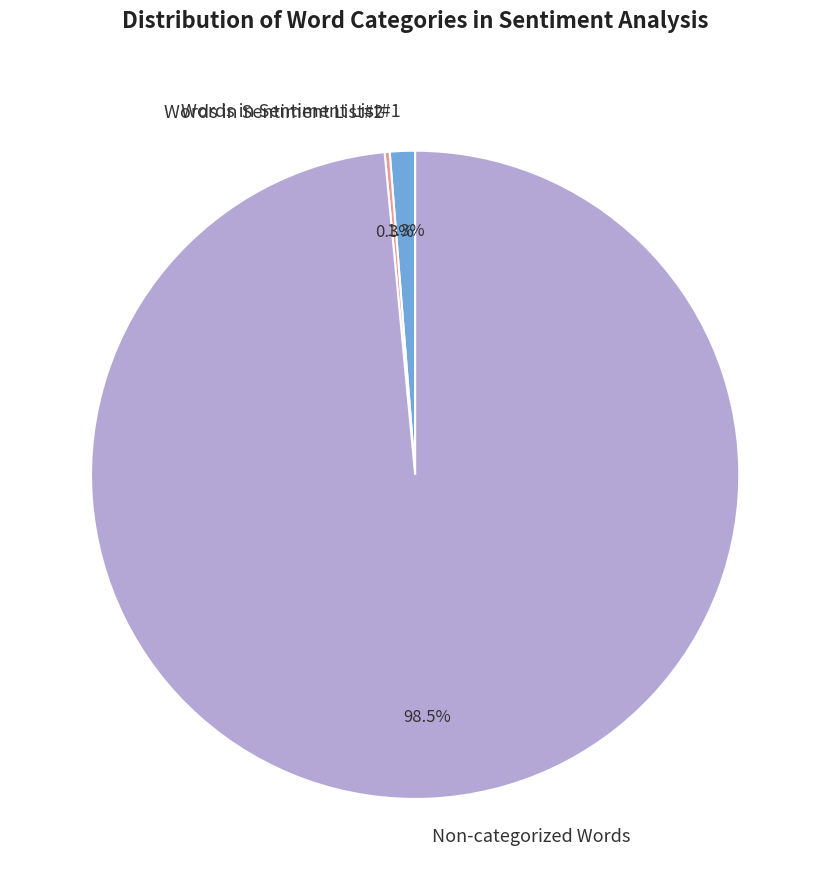

What is the total percentage of Non-categorized Words and Words in Sentiment List#1?

99.7%